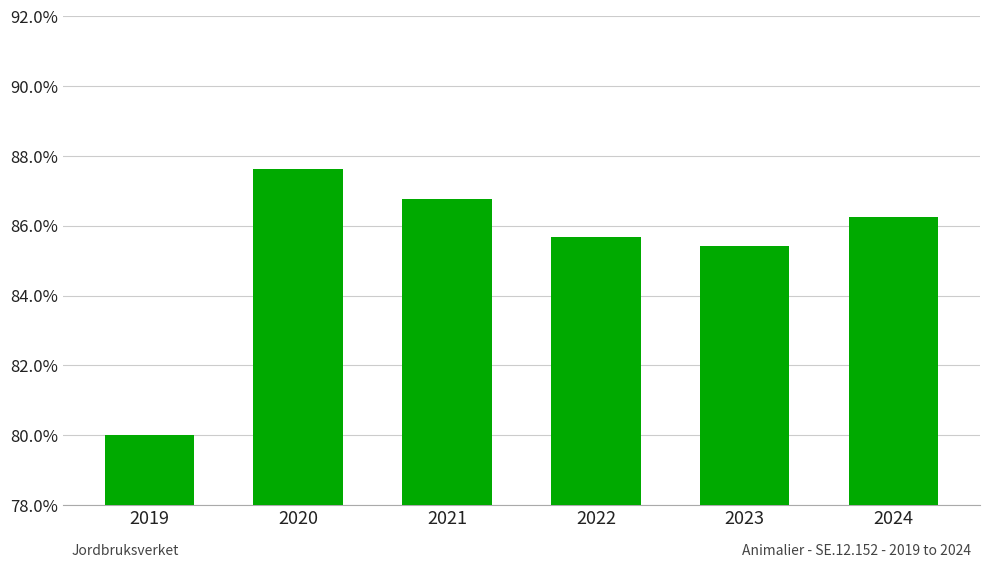

What is the average value?

85.3